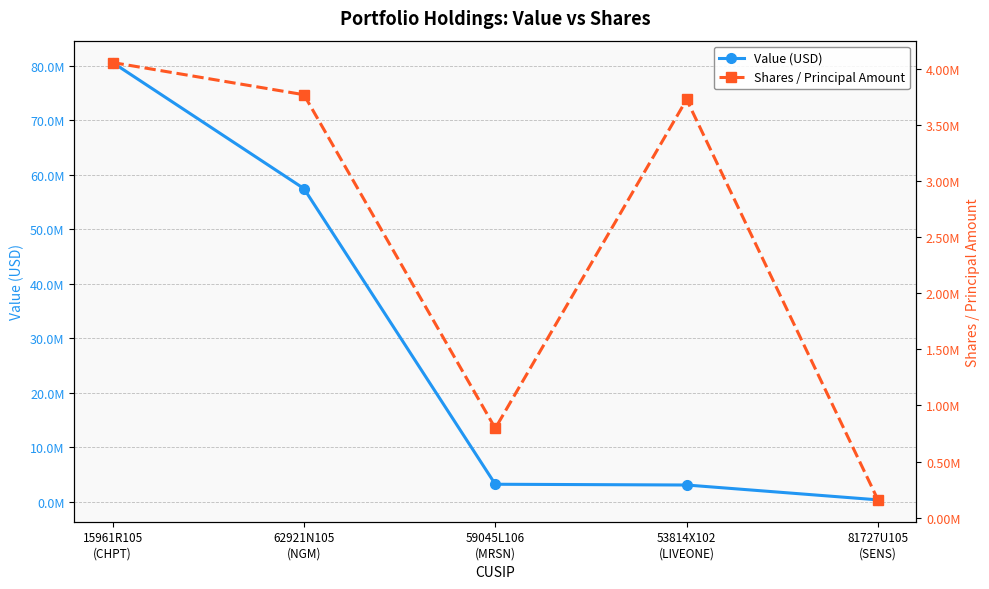

Reading right to left, what are all the values shown in this chart?

Value (USD): 81727U105
(SENS)=314000	53814X102
(LIVEONE)=3039000	59045L106
(MRSN)=3178000	62921N105
(NGM)=57442000	15961R105
(CHPT)=80579000
Shares / Principal Amount: 81727U105
(SENS)=159601	53814X102
(LIVEONE)=3724137	59045L106
(MRSN)=796458	62921N105
(NGM)=3766666	15961R105
(CHPT)=4053257